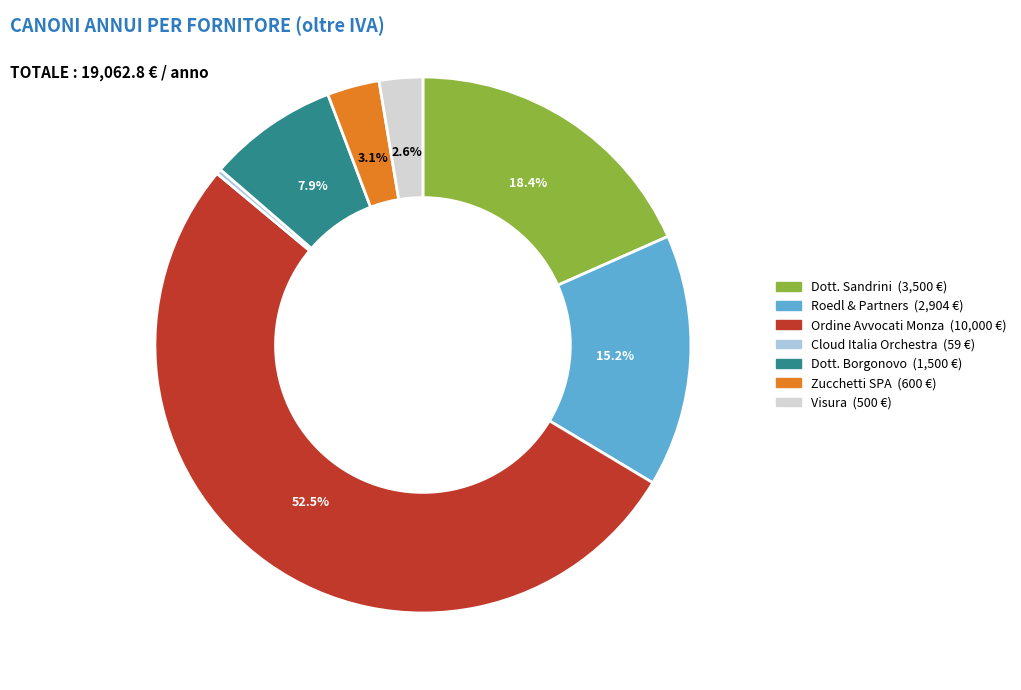

Does any single category account for the majority?

Yes